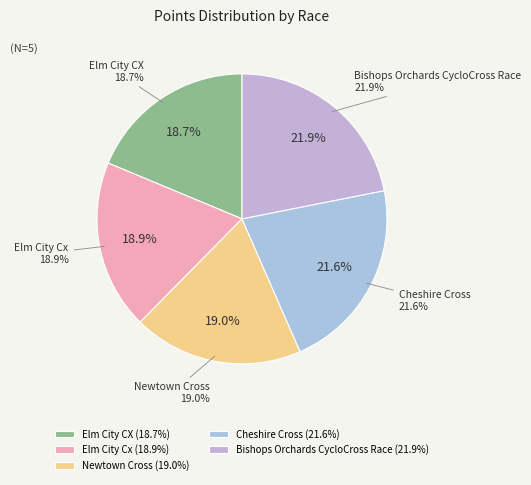

What percentage is the Cheshire Cross slice, to the nearest percent?

22%